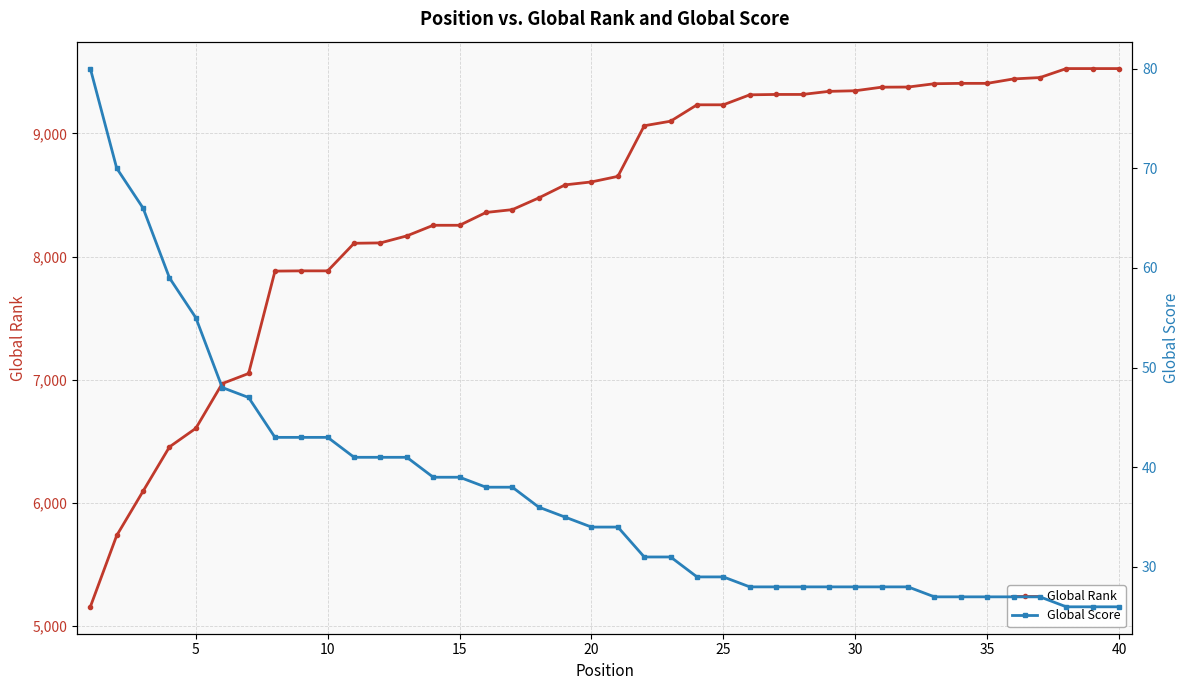

True or false: Global Rank and Global Score intersect in this chart.

False